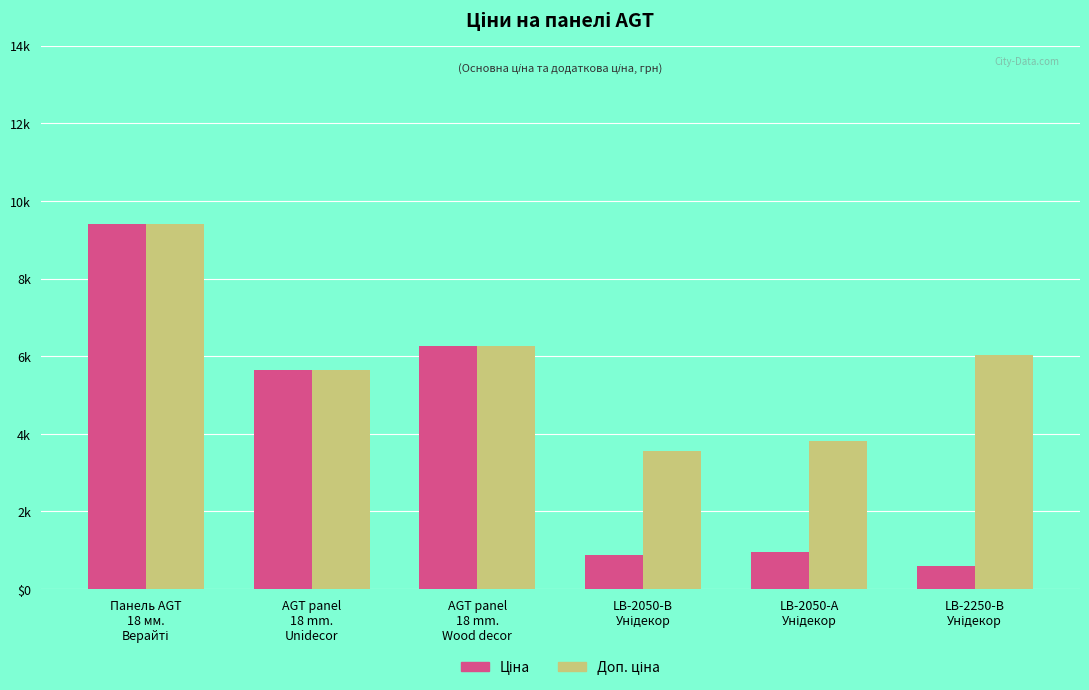

What is the average value of the Ціна series?

3961.4